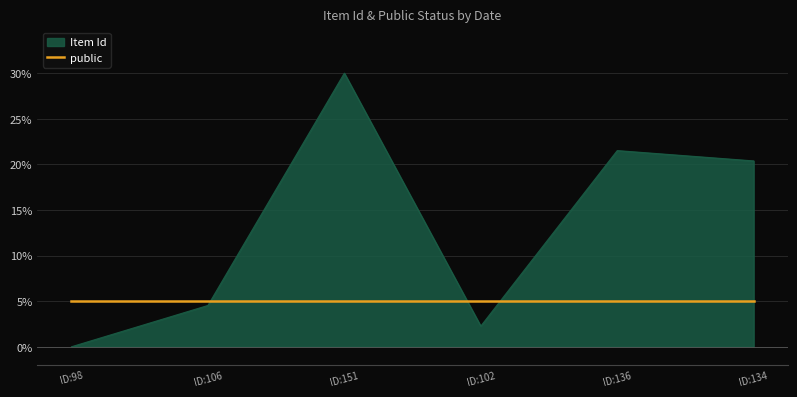

What is the difference between the highest and lowest values at ID:151?

25.0